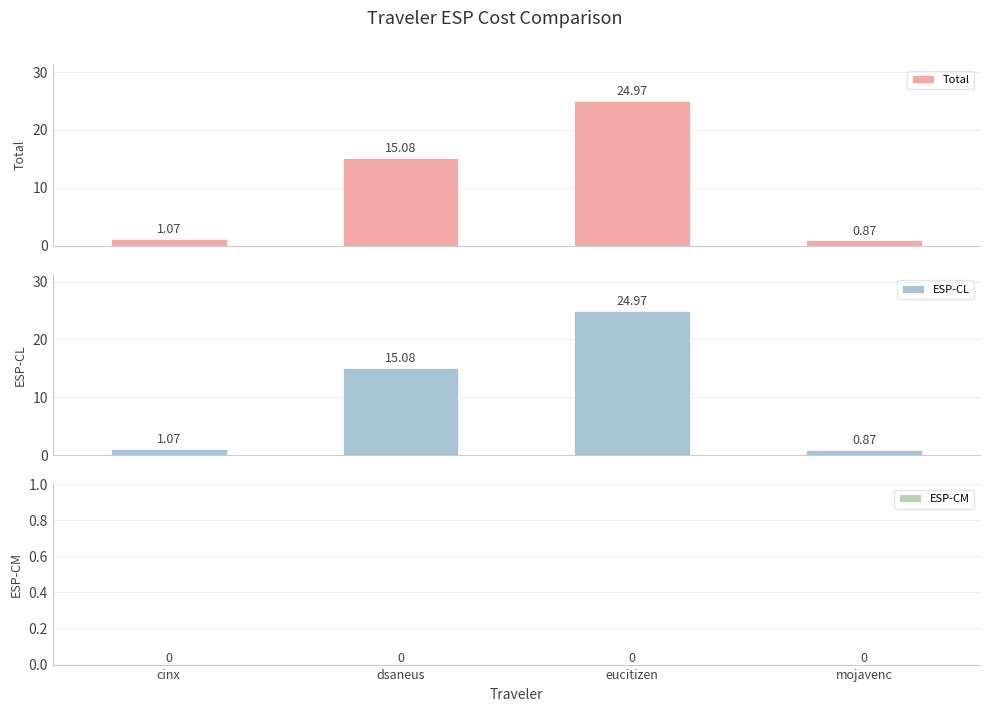

How many series are shown in this chart?

3